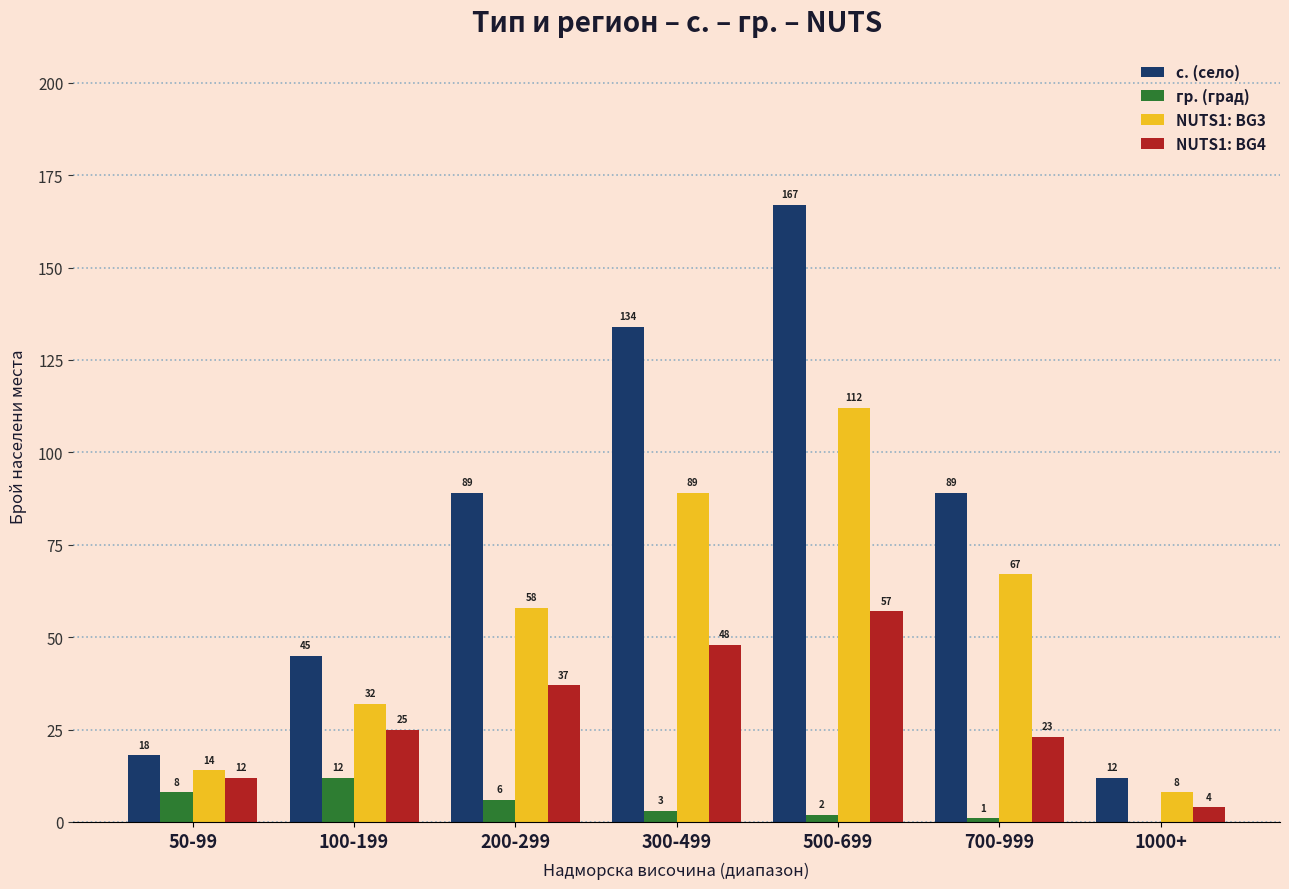

What are all the series names shown in the legend?

с. (село), гр. (град), NUTS1: BG3, NUTS1: BG4